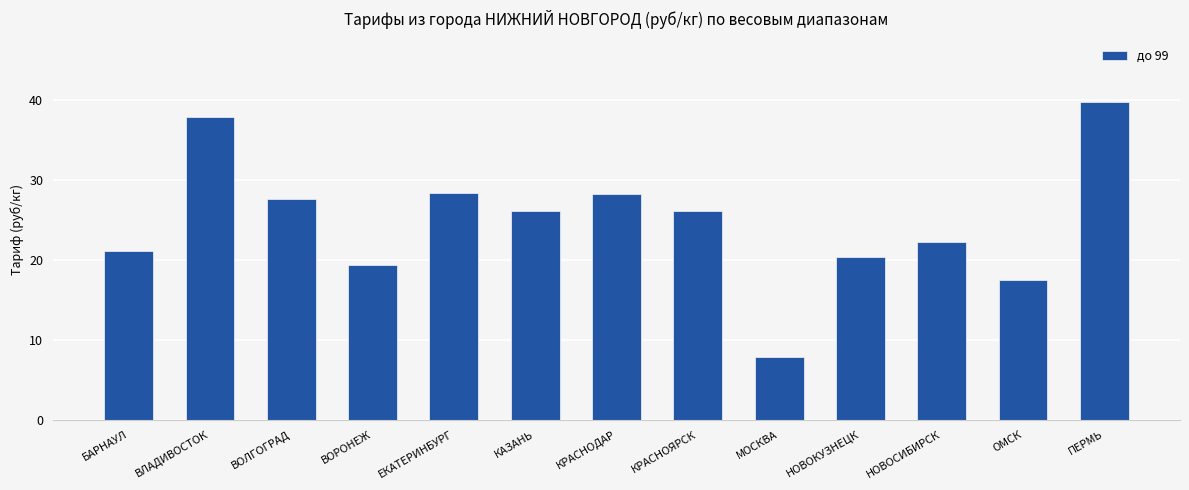

Is it true that the value at КРАСНОДАР is 7.4?

False